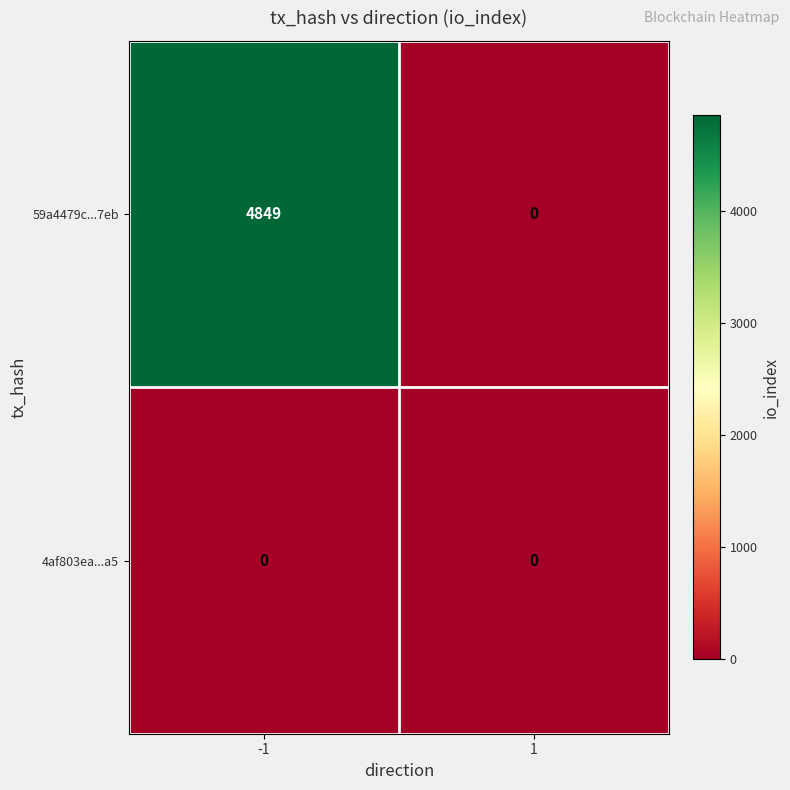

At which category is the sum across all series the highest?

-1